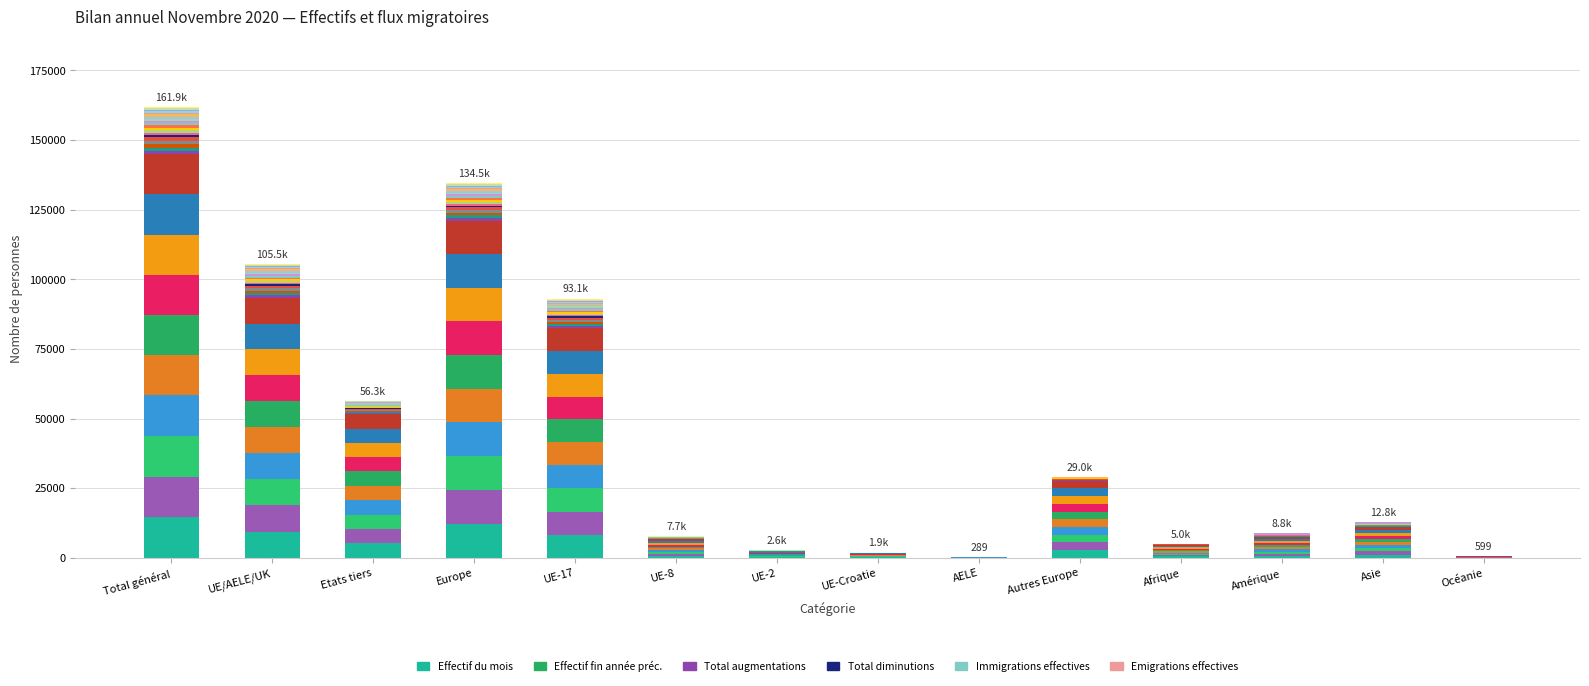

Reading left to right, transcribe all the data shown in this chart.

14572.6	9395.8	5176.8	12154.8	8298.6	672.0	226.6	172.4	26.2	2759.0	471.2	750.6	1132.8	49.0